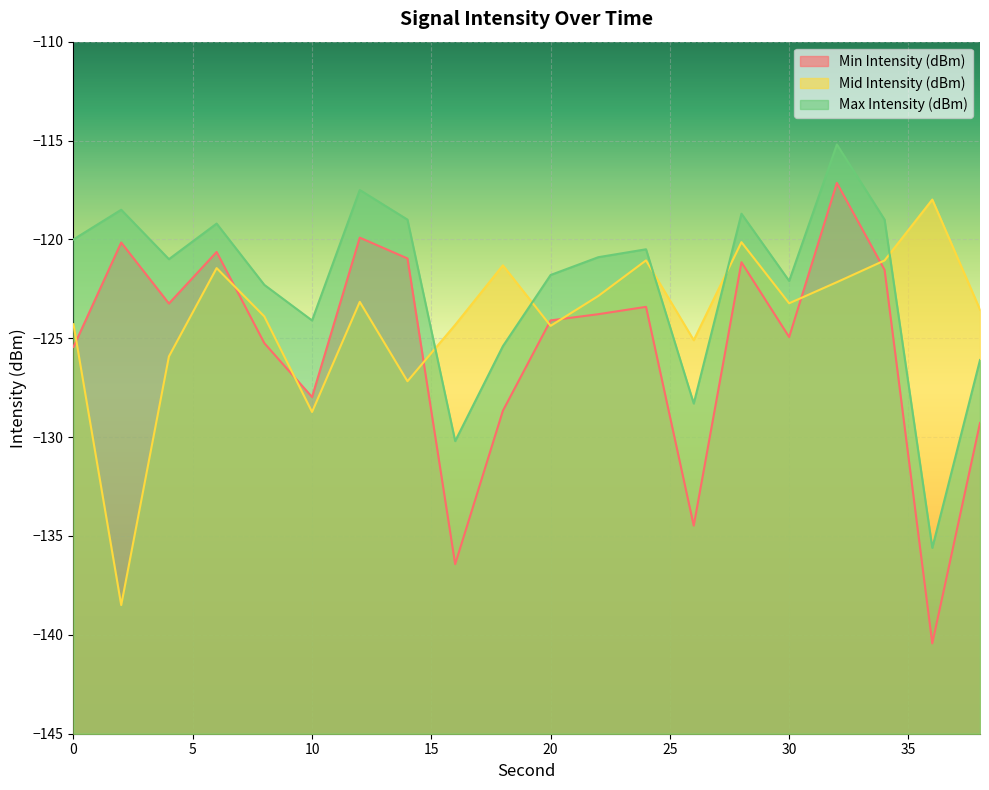

Read the Max Intensity (dBm) value at 0.

-120.0